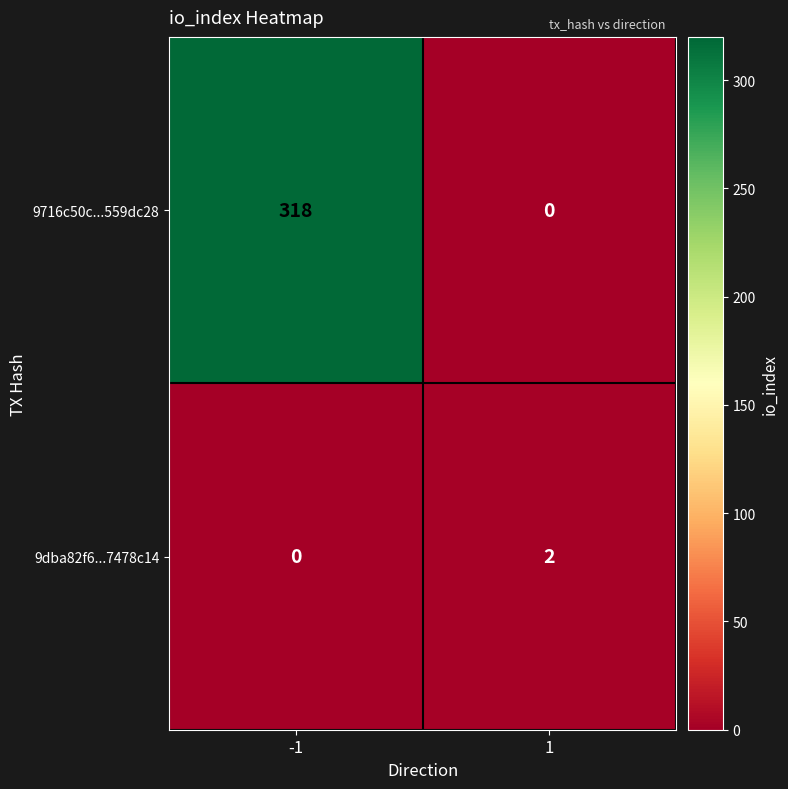

Rank the series by their average value, from highest to lowest.

9716c50c...559dc28, 9dba82f6...7478c14